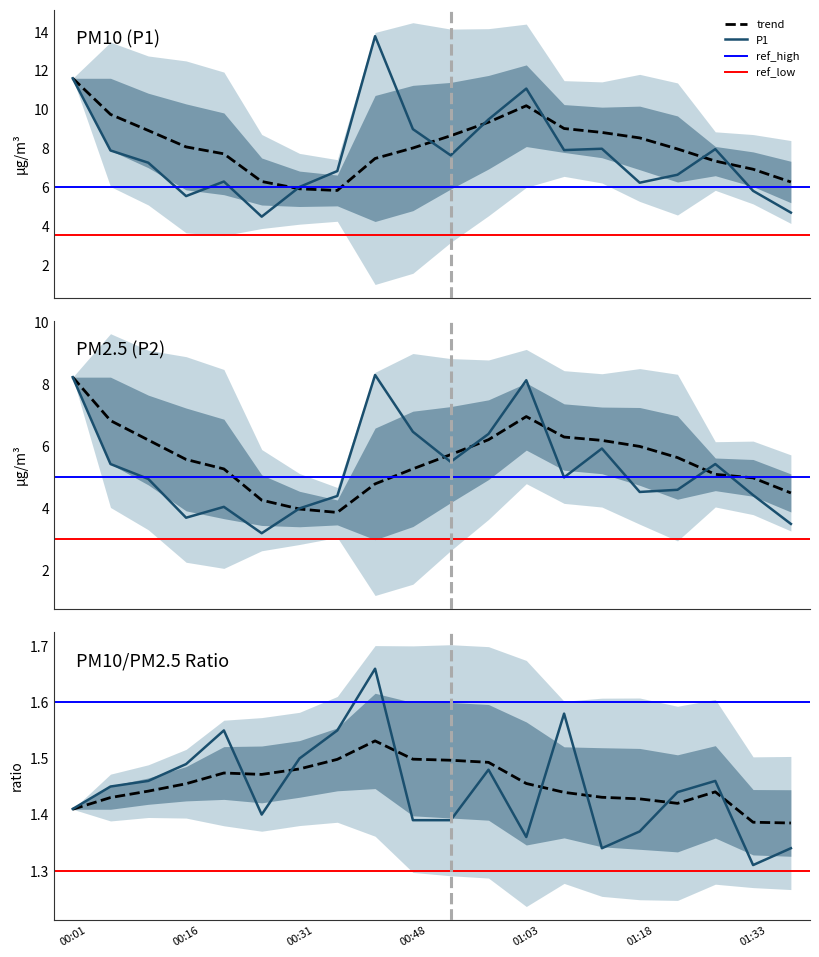

What is the highest value of the P2 series?

8.3